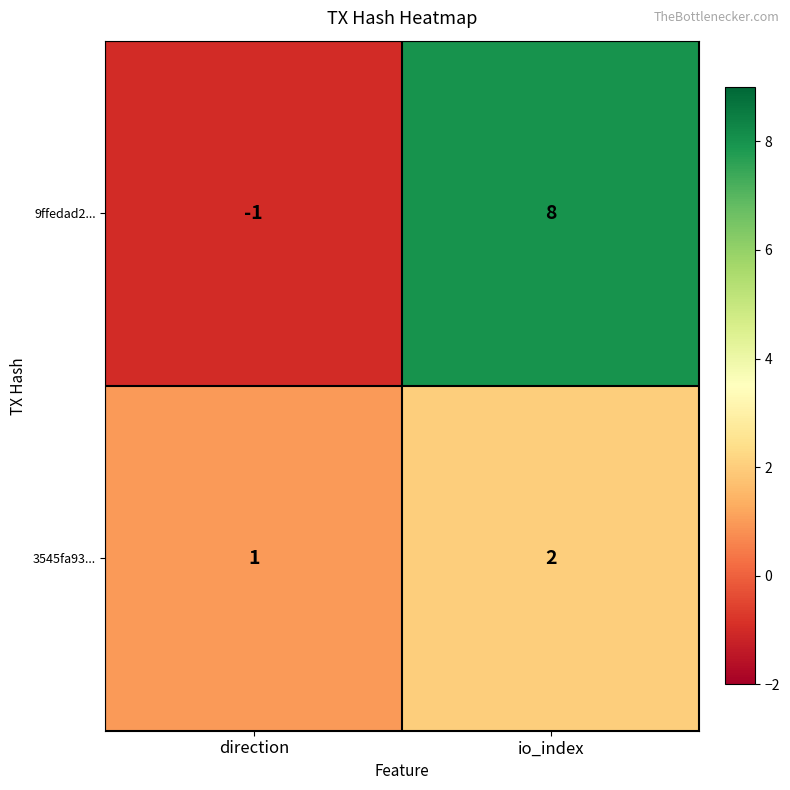

At which category is the sum across all series the highest?

io_index